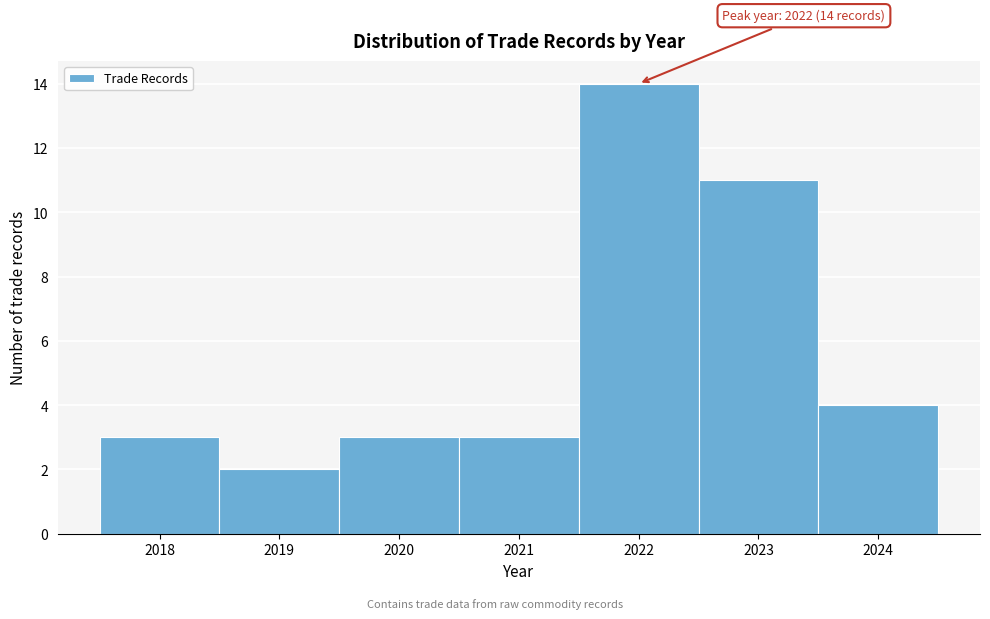

Reading right to left, extract all data points from this chart.

4	11	14	3	3	2	3